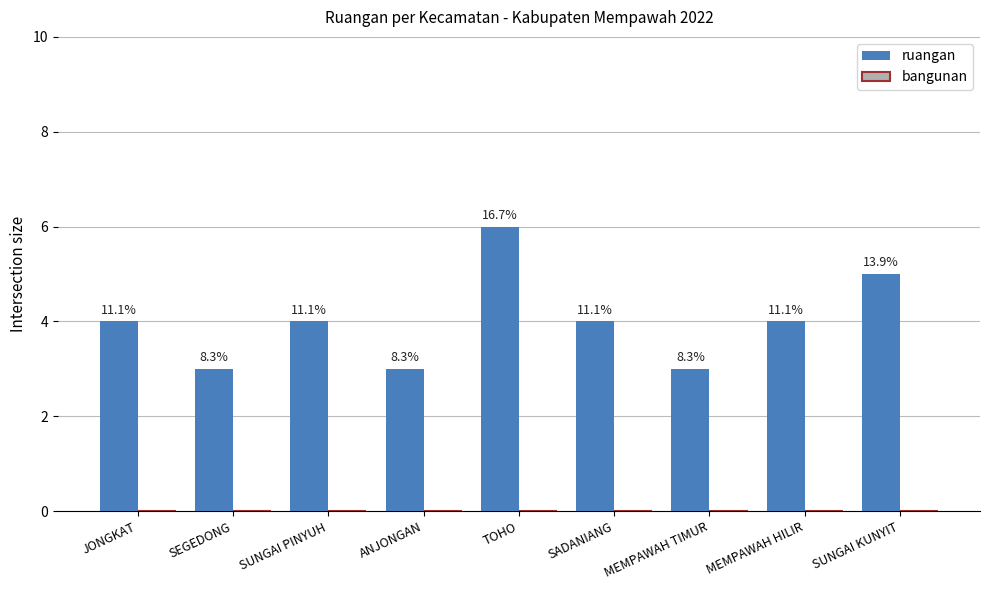

Does the chart contain any negative values?

No